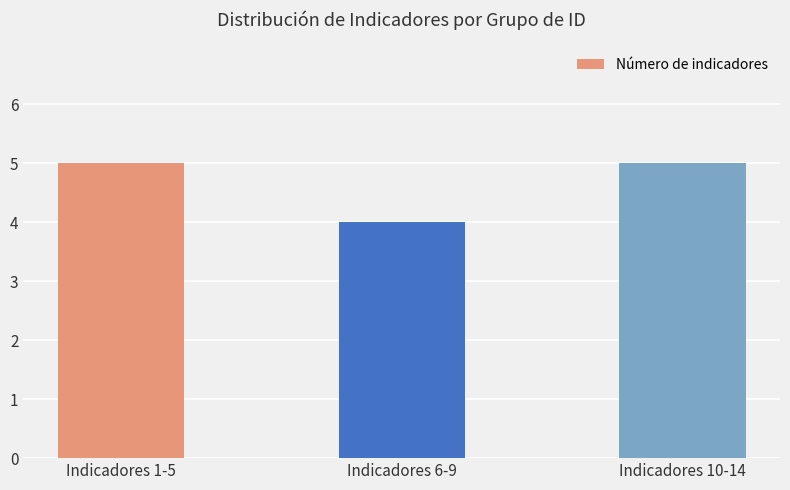

What is the label of the 3rd bar from the left?

Indicadores 10-14